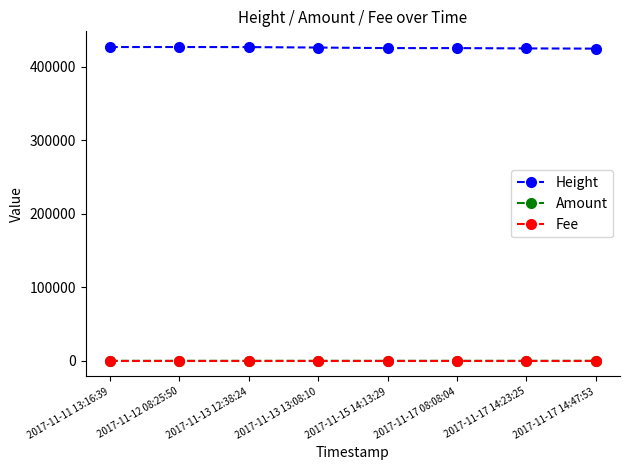

True or false: Height and Amount cross at least once.

False